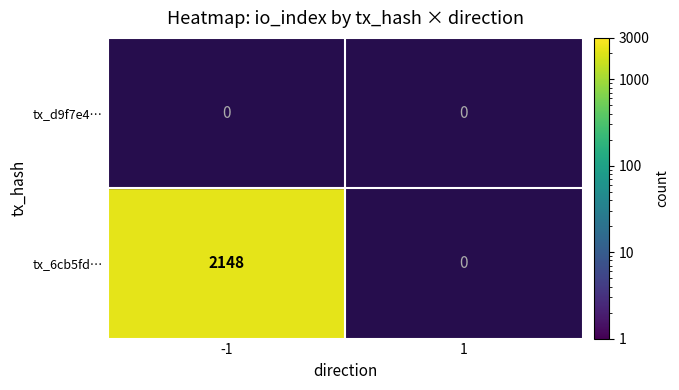

Which has a higher value, -1 or 1?

-1